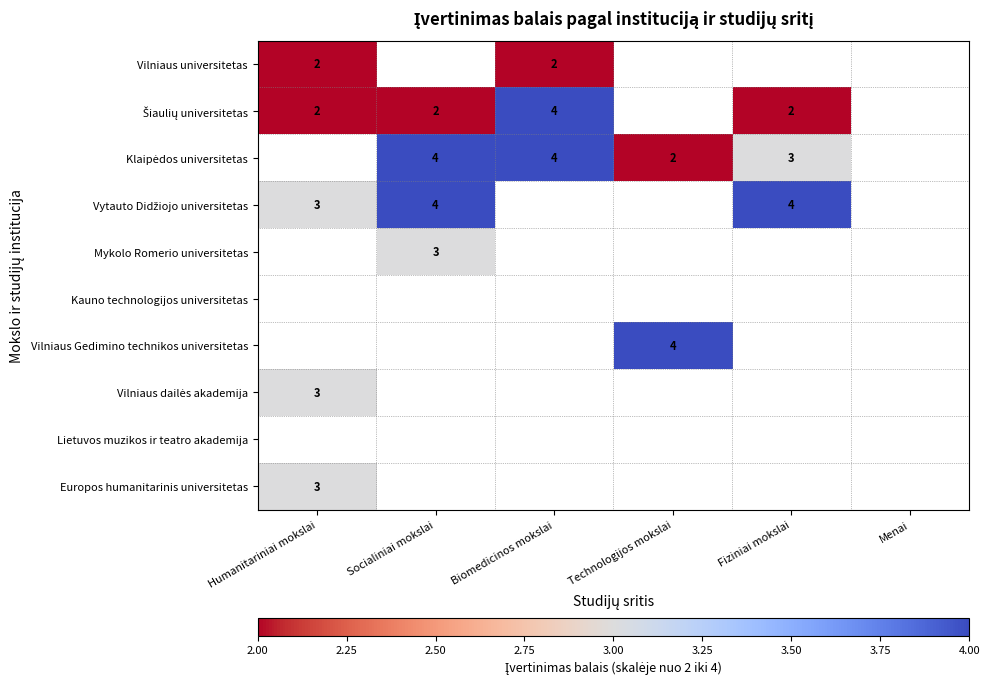

The value of Vilniaus universitetas at Humanitariniai mokslai is 2. True or false?

True